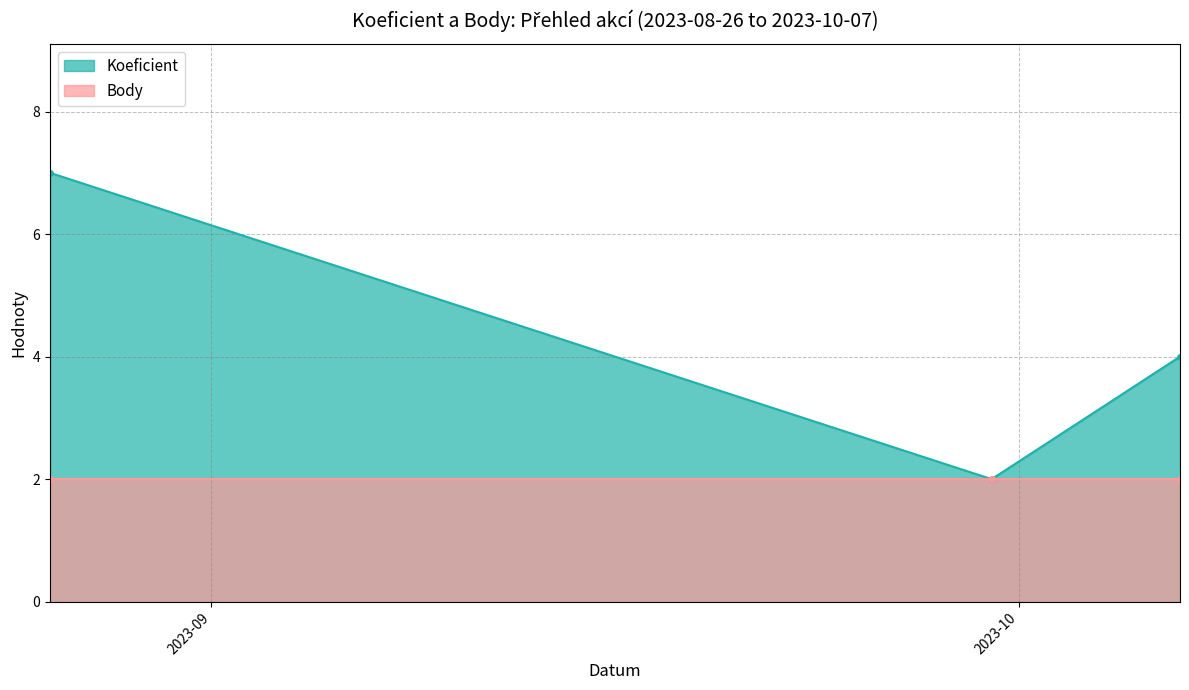

Count the values in the range 2 to 7.

3